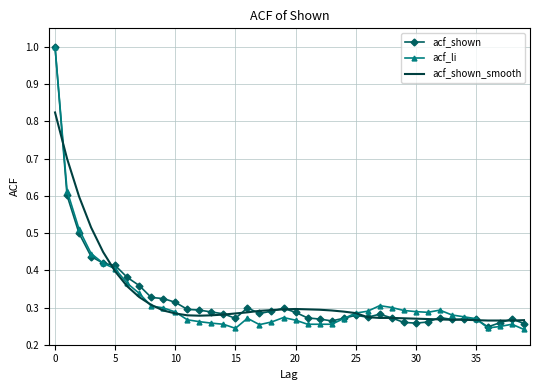

Which series has the widest spread of values?

acf_li